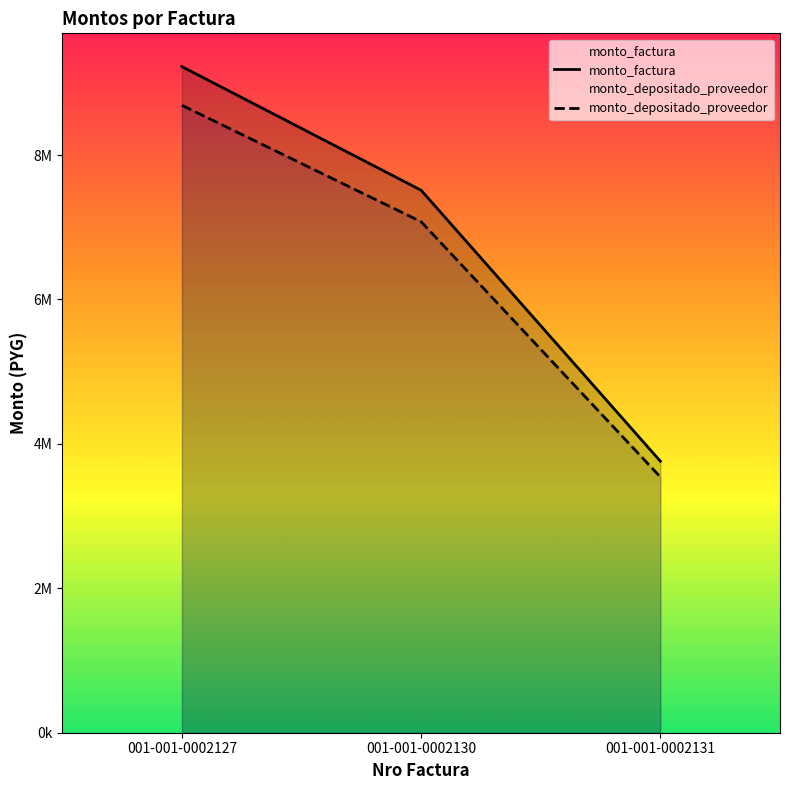

Which series has the largest total across all categories?

monto_factura